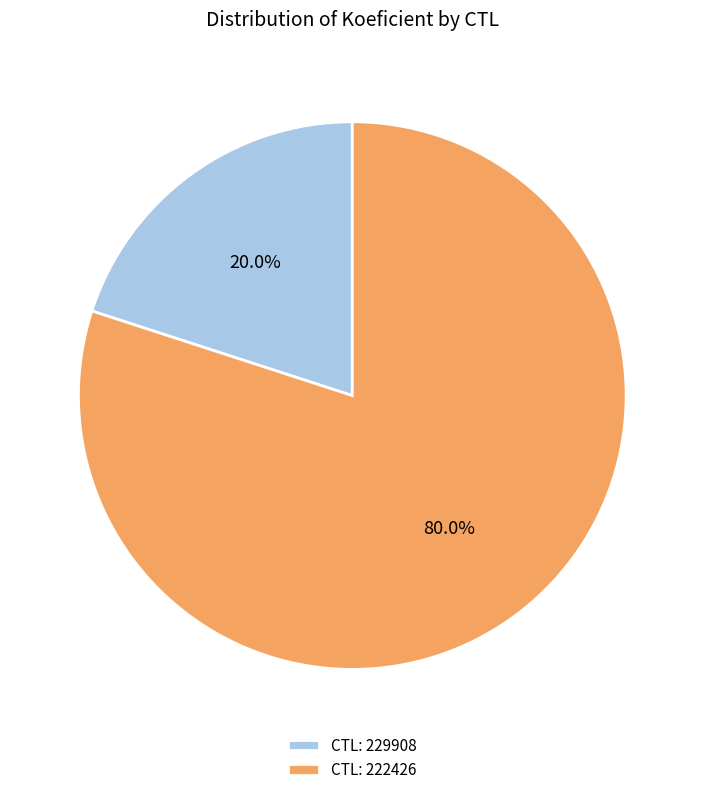

How many segments does this pie chart have?

2